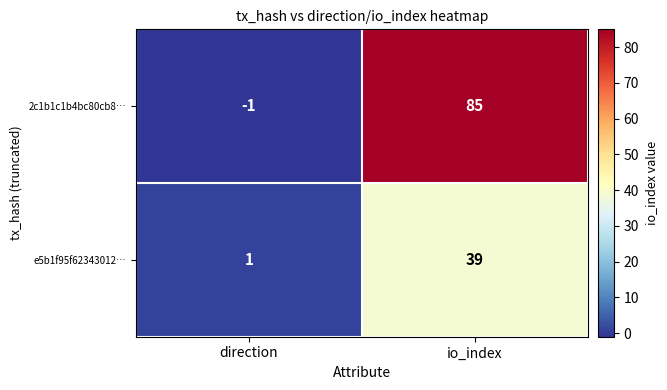

What is the difference between the highest and lowest values at direction?

2